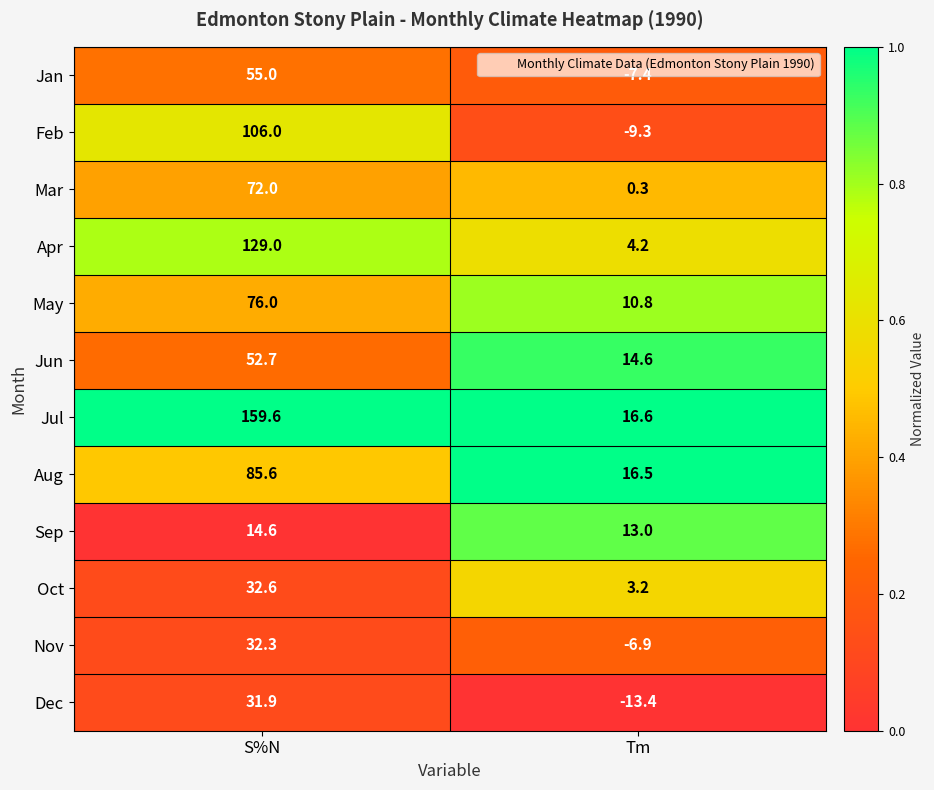

What is the sum of the Nov values at S%N and Tm?

25.4